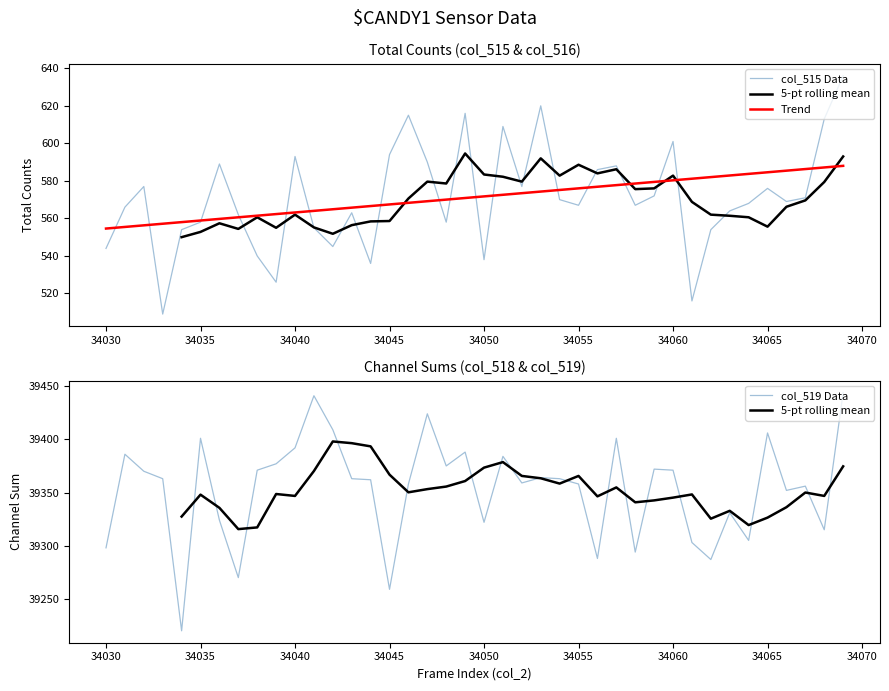

How many data points does each series have?

40